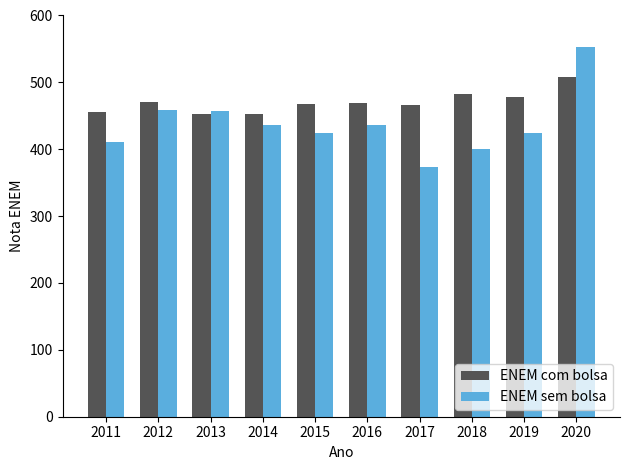

Is it true that ENEM com bolsa equals 452.0 at 2014?

True